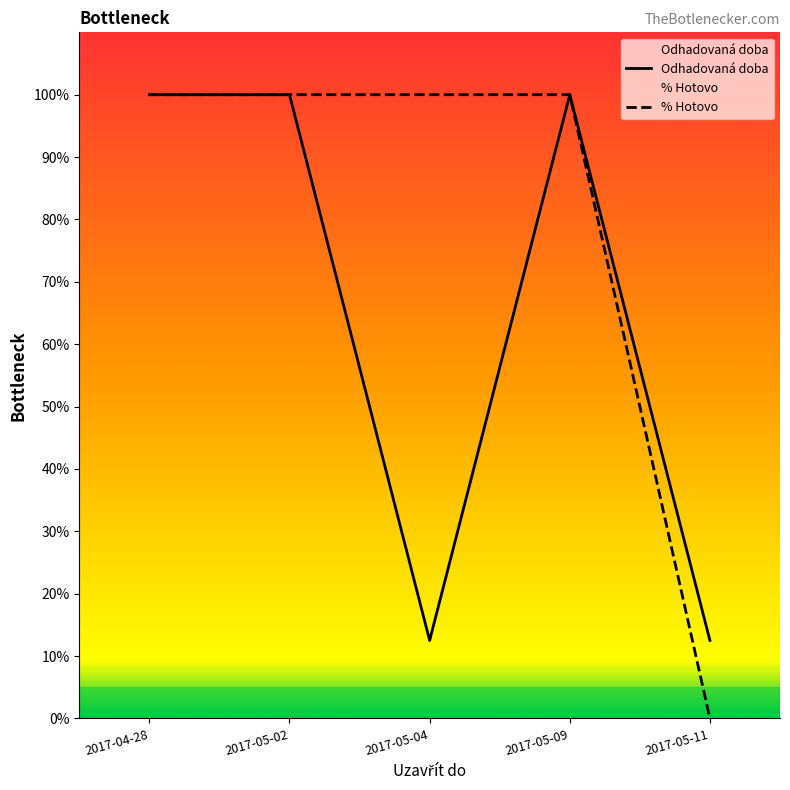

How many lines are shown in the chart?

2